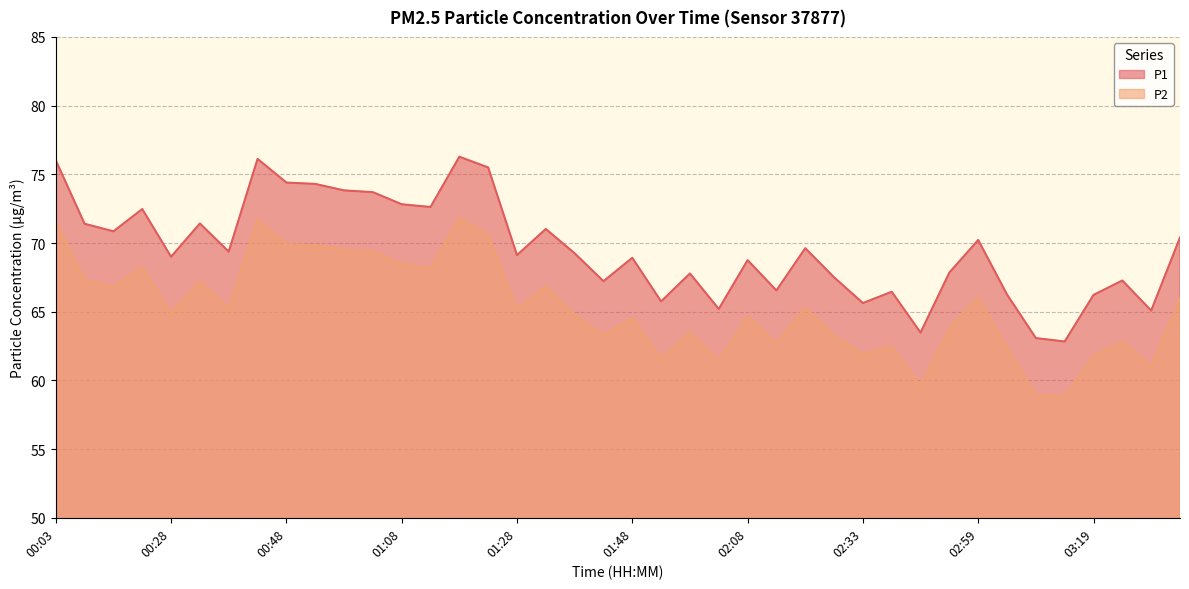

What is the minimum value shown in the chart?

58.8